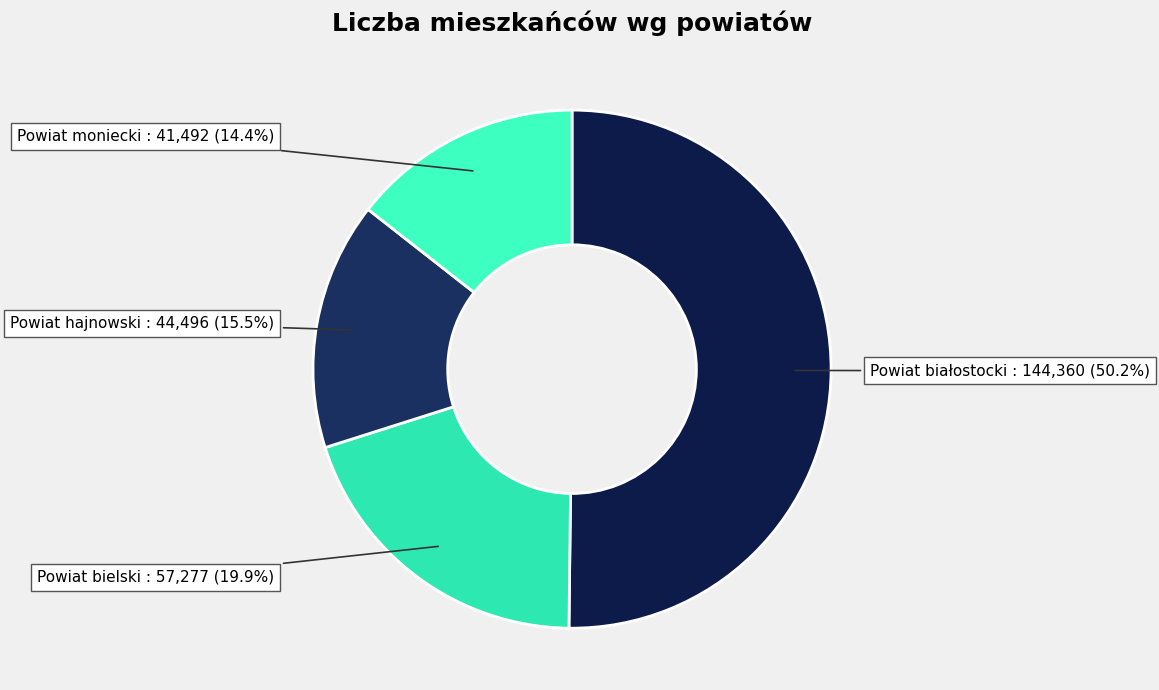

Count the number of slices in the pie.

4